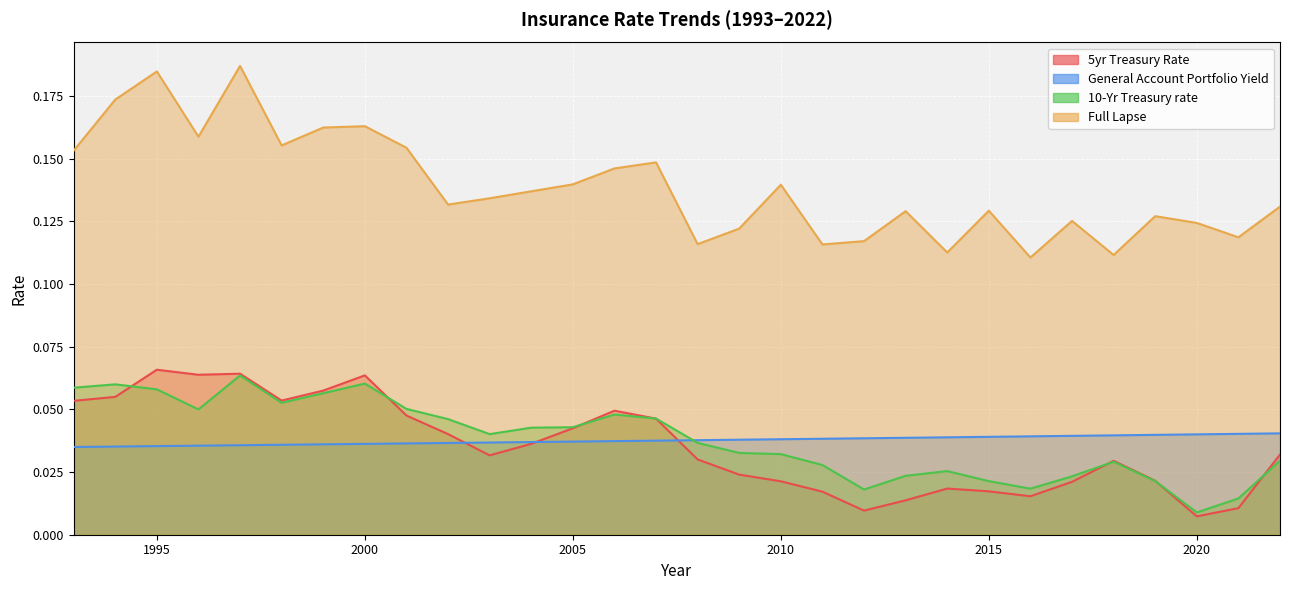

What is the highest value of the 5yr Treasury Rate series?

0.1